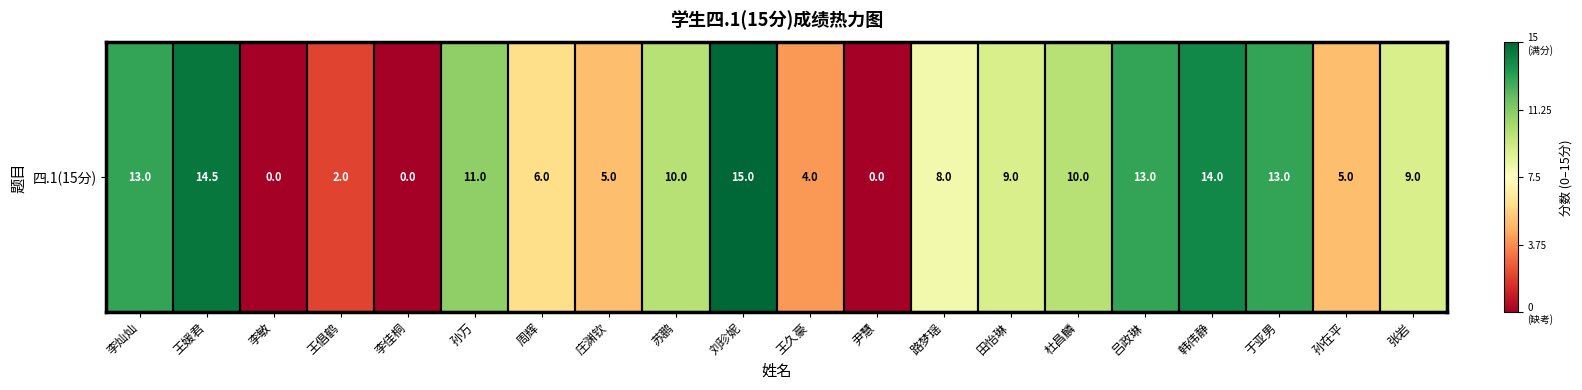

What is the change in value from 杜昌麟 to 于亚男?

+3.0